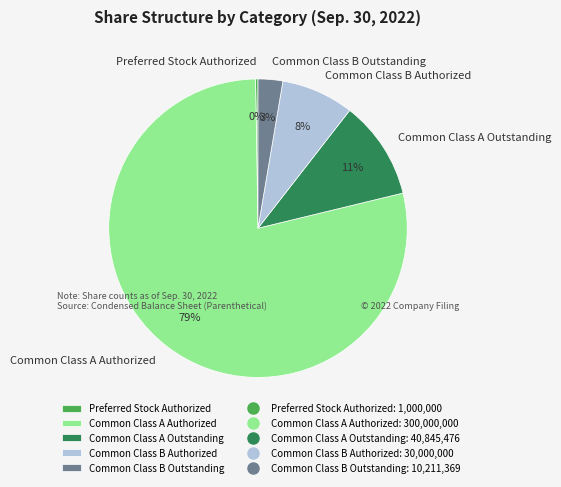

Which slice is the largest?

Common Class A Authorized